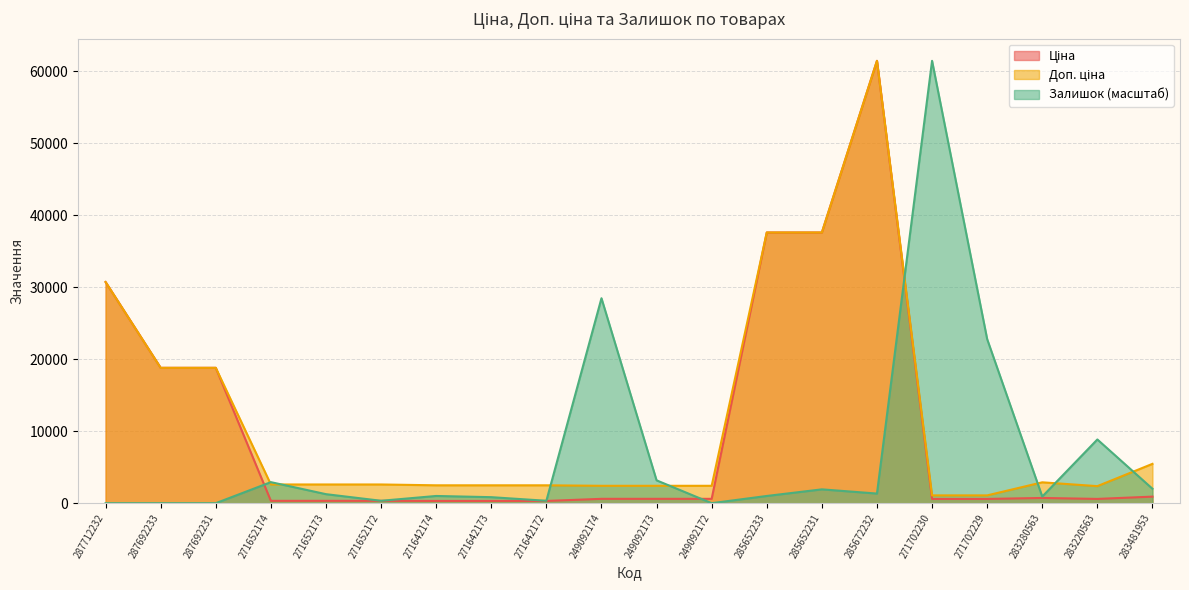

Rank the series by their average value, from highest to lowest.

Доп. ціна, Ціна, Залишок